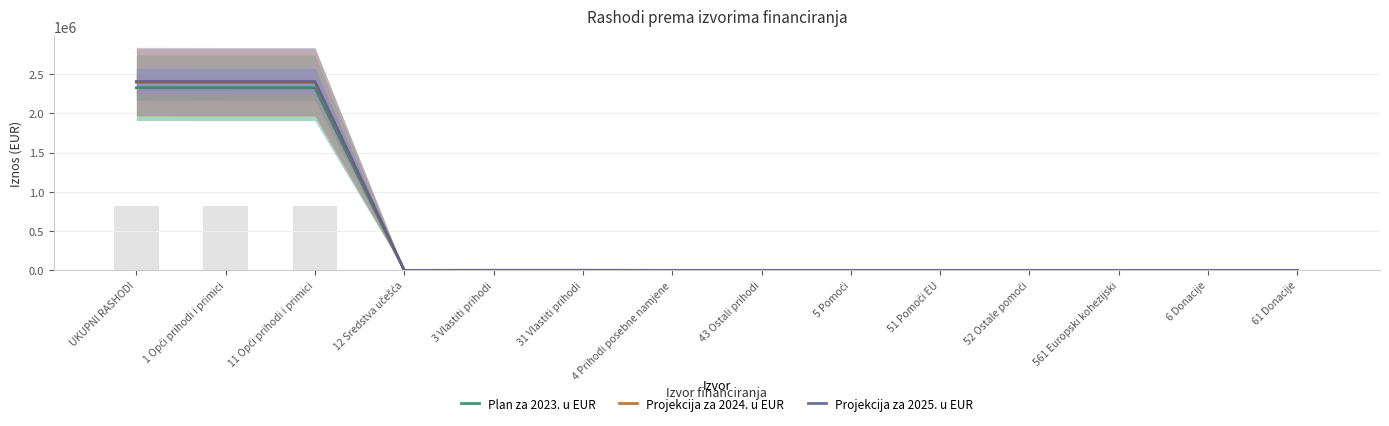

What is the sum of all Plan za 2023. u EUR values?

6985629